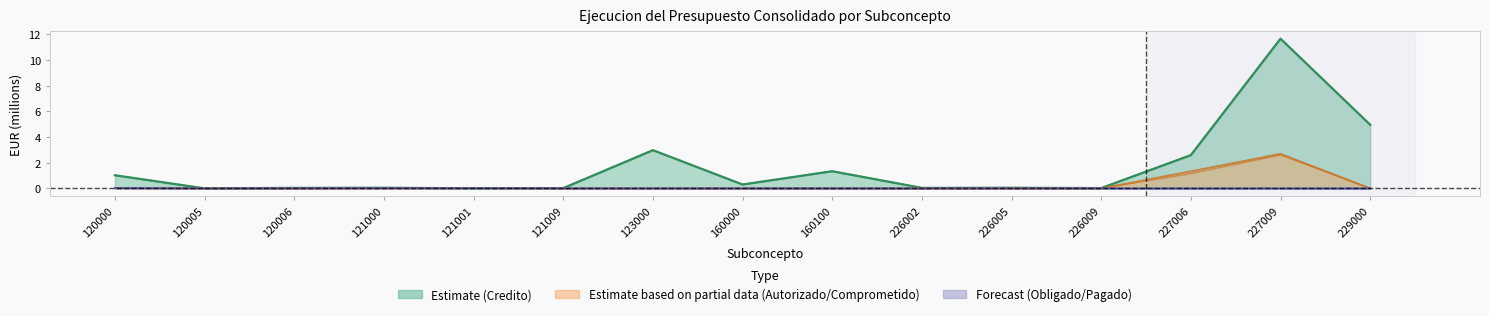

The Comprometido series shows 0.7 at 227006. True or false?

False